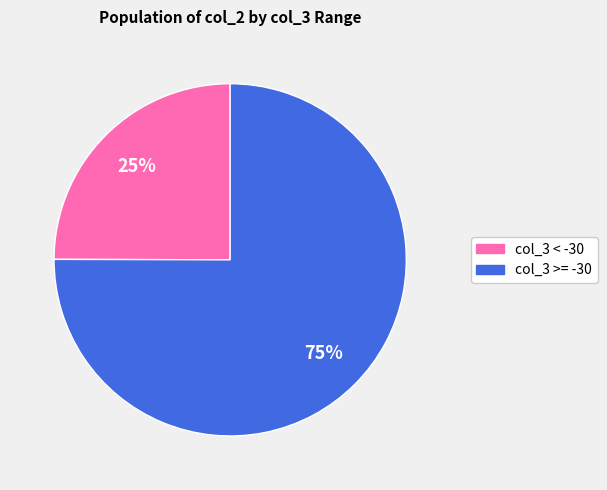

Does col_3 < -30 account for over 50% of the chart?

No